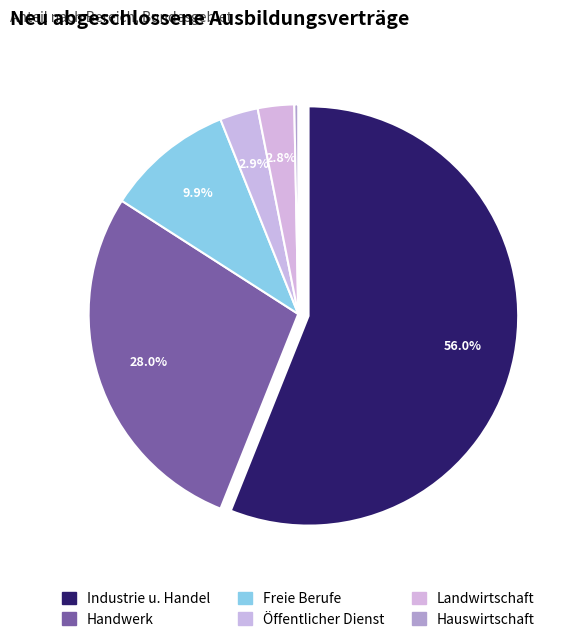

Which slice represents more than half of the pie?

Industrie u. Handel